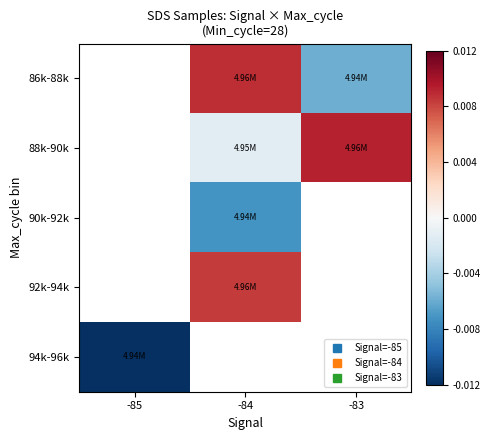

At which label does 94k-96k reach its minimum?

-85